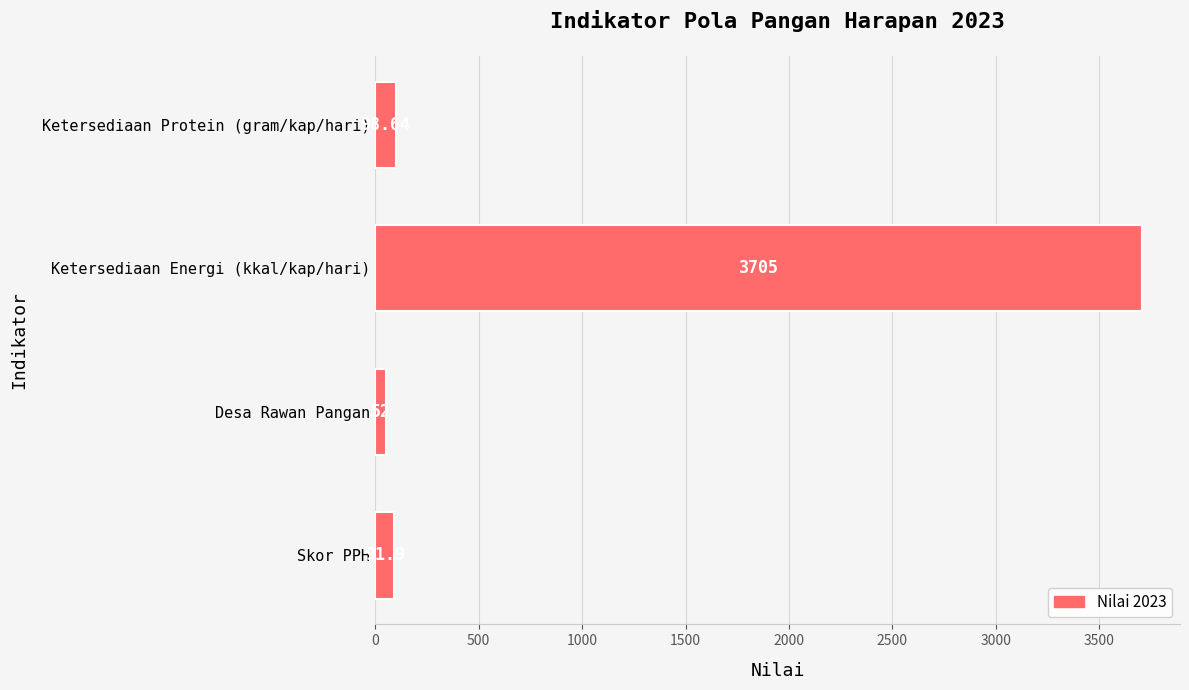

List the labels in order of value, smallest first.

Desa Rawan Pangan, Skor PPH, Ketersediaan Protein (gram/kap/hari), Ketersediaan Energi (kkal/kap/hari)